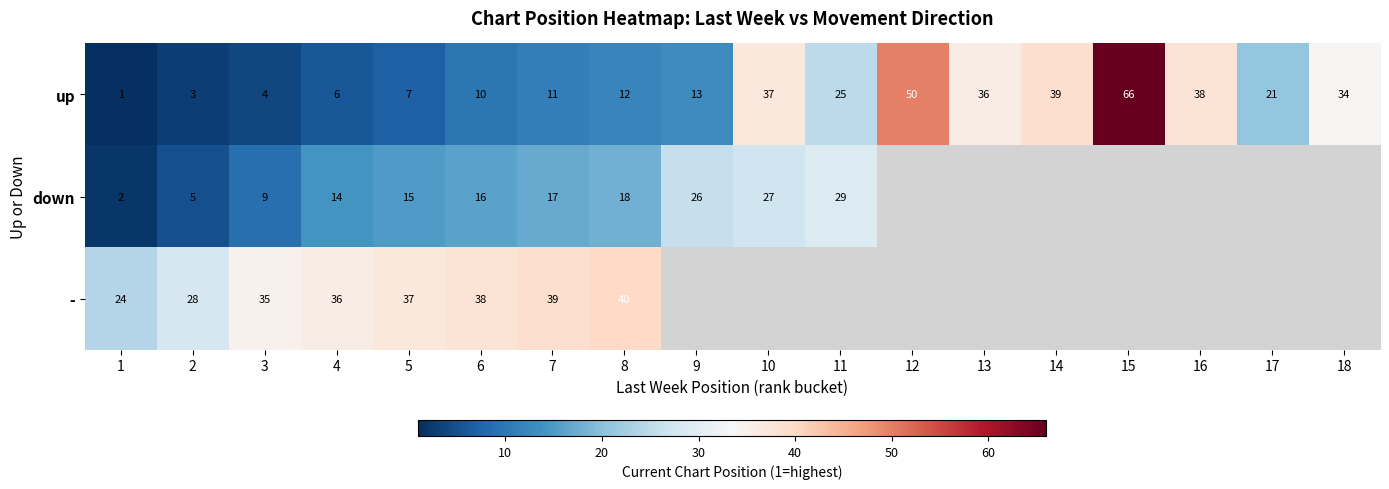

What is the average value of the up series?

23